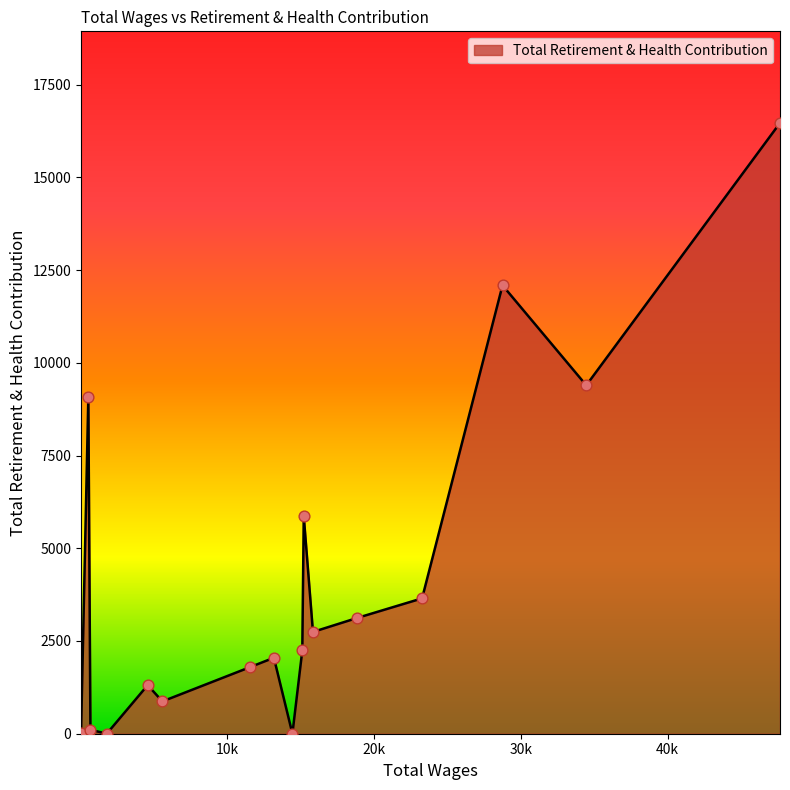

What is the difference between the maximum and minimum values?

16465